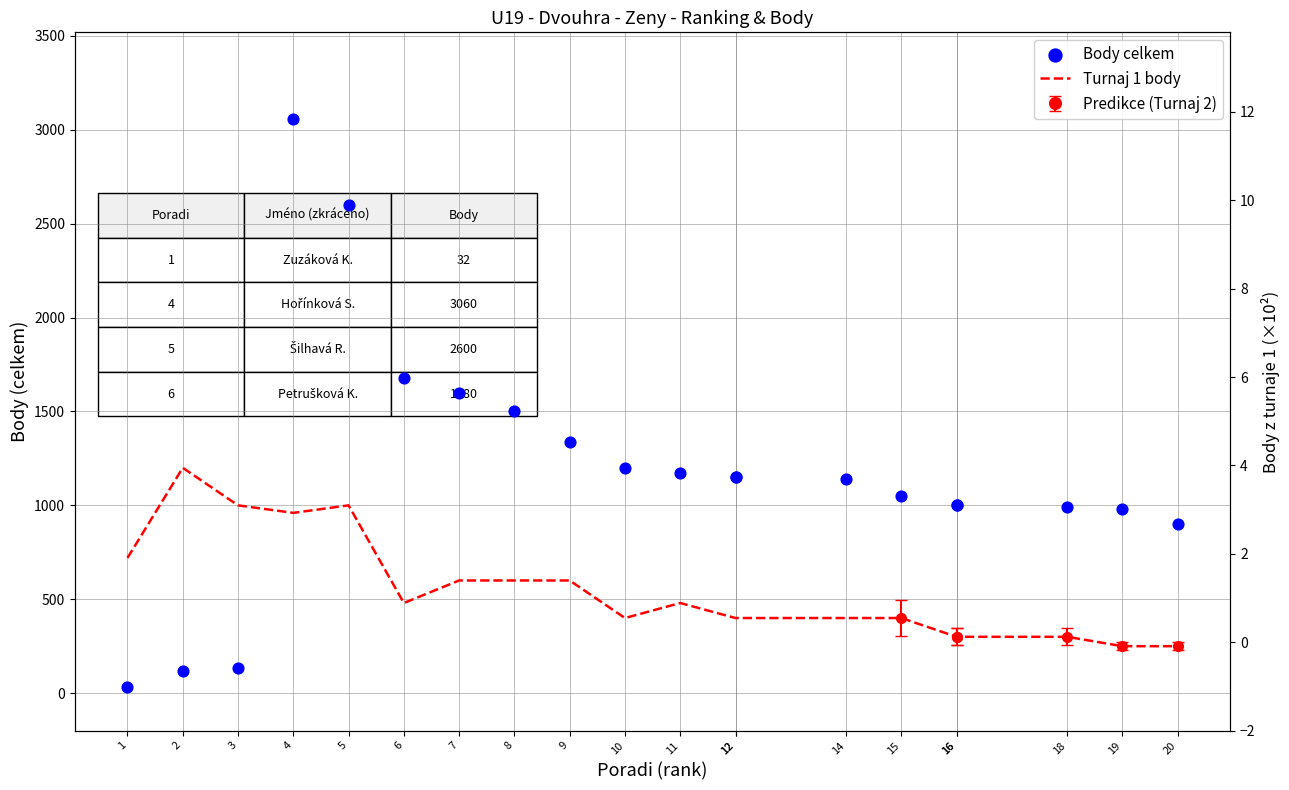

At how many categories does at least one series exceed 1586?

4